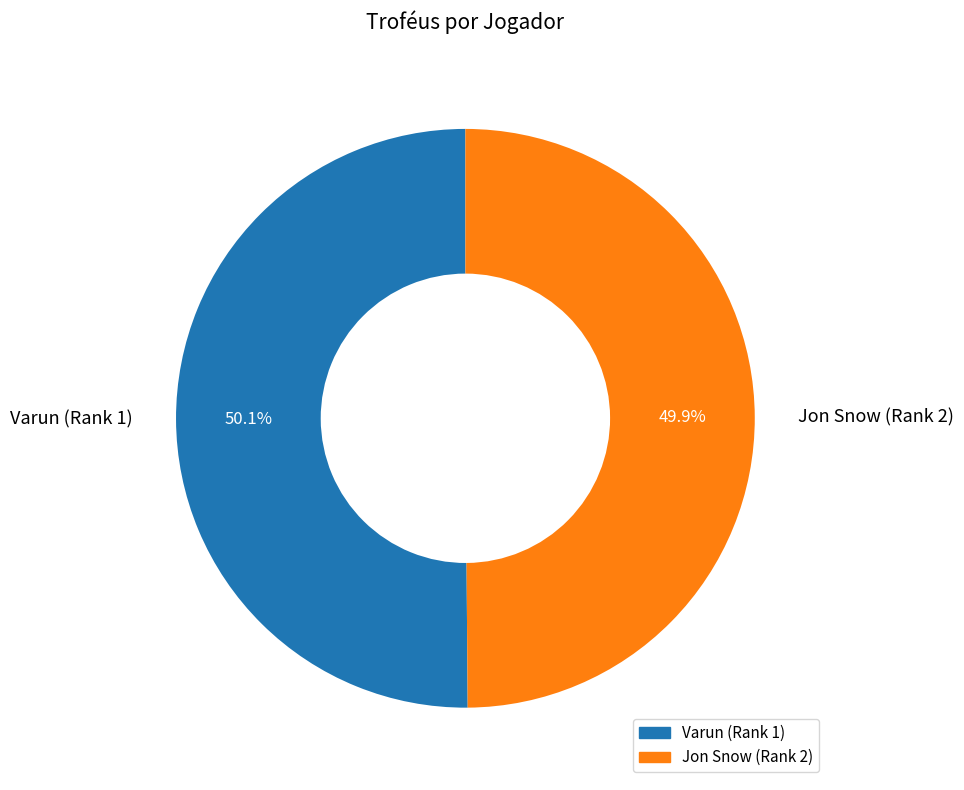

How many slices are in this pie chart?

2